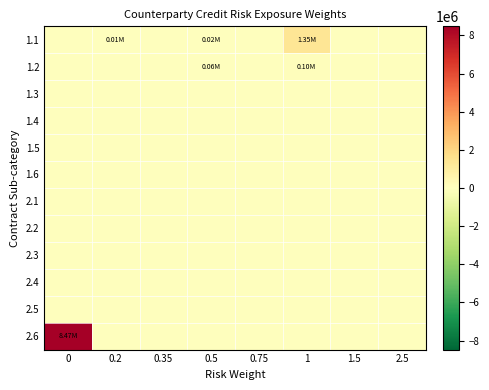

Reading right to left, transcribe all the data shown in this chart.

1.1: 2.5=0.0	1.5=0.0	1=1350029.5	0.75=0.0	0.5=20797.7	0.35=0.0	0.2=8130.9	0=0.0
1.2: 2.5=0.0	1.5=0.0	1=103478.1	0.75=0.0	0.5=61188.0	0.35=0.0	0.2=0.0	0=0.0
1.3: 2.5=0.0	1.5=0.0	1=0.0	0.75=0.0	0.5=0.0	0.35=0.0	0.2=0.0	0=0.0
1.4: 2.5=0.0	1.5=0.0	1=0.0	0.75=0.0	0.5=0.0	0.35=0.0	0.2=0.0	0=0.0
1.5: 2.5=0.0	1.5=0.0	1=0.0	0.75=0.0	0.5=0.0	0.35=0.0	0.2=0.0	0=0.0
1.6: 2.5=0.0	1.5=0.0	1=0.0	0.75=0.0	0.5=0.0	0.35=0.0	0.2=0.0	0=0.0
2.1: 2.5=0.0	1.5=0.0	1=0.0	0.75=0.0	0.5=0.0	0.35=0.0	0.2=0.0	0=0.0
2.2: 2.5=0.0	1.5=0.0	1=0.0	0.75=0.0	0.5=0.0	0.35=0.0	0.2=0.0	0=0.0
2.3: 2.5=0.0	1.5=0.0	1=0.0	0.75=0.0	0.5=0.0	0.35=0.0	0.2=0.0	0=0.0
2.4: 2.5=0.0	1.5=0.0	1=0.0	0.75=0.0	0.5=0.0	0.35=0.0	0.2=0.0	0=0.0
2.5: 2.5=0.0	1.5=0.0	1=0.0	0.75=0.0	0.5=0.0	0.35=0.0	0.2=0.0	0=0.0
2.6: 2.5=0.0	1.5=0.0	1=0.0	0.75=0.0	0.5=0.0	0.35=0.0	0.2=0.0	0=8473344.0